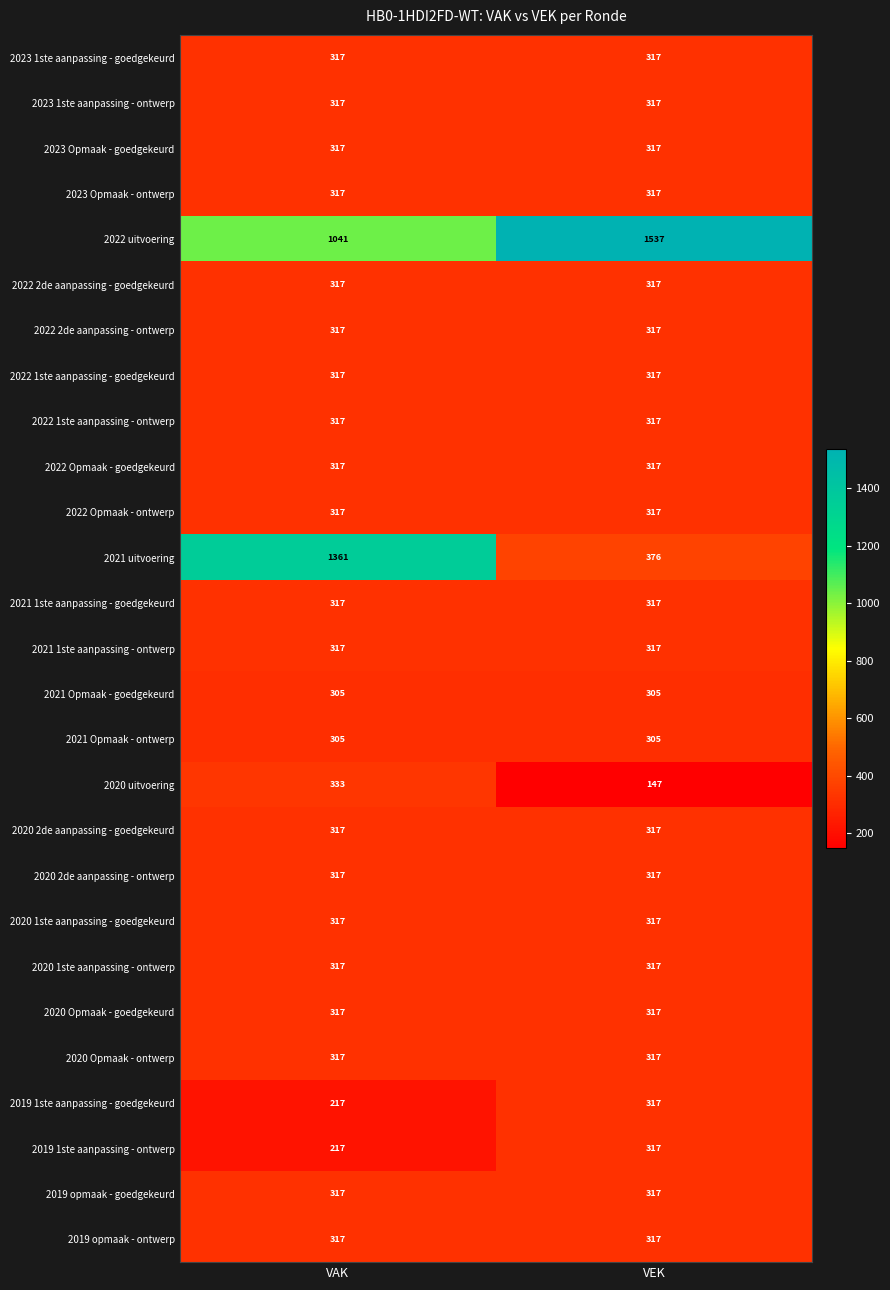

How many data points does each series have?

2